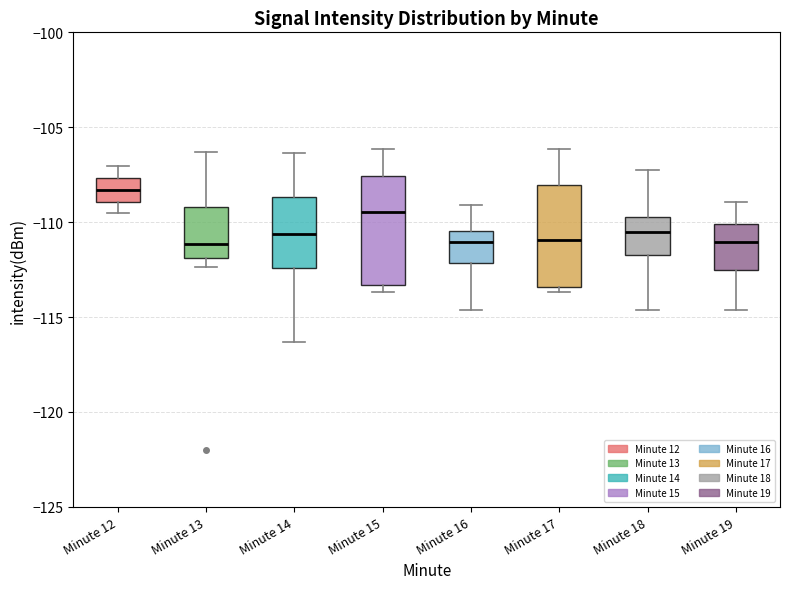

Reading left to right, transcribe this box plot: for each box, give where its median line is, the range the box spans, and where its two whiskers end, as read against the y-axis. The values are not printed on the chart, so give them approximately, as read against the axis.

Minute 12: median -108.5, box -109.0 to -107.5, whiskers -109.5 to -107.0
Minute 13: median -111.0, box -112.0 to -109.0, whiskers -112.5 to -106.5
Minute 14: median -110.5, box -112.5 to -108.5, whiskers -116.5 to -106.5
Minute 15: median -109.5, box -113.5 to -107.5, whiskers -113.5 (just below the box's lower edge) to -106.0
Minute 16: median -111.0, box -112.0 to -110.5, whiskers -114.5 to -109.0
Minute 17: median -111.0, box -113.5 to -108.0, whiskers -113.5 (just below the box's lower edge) to -106.0
Minute 18: median -110.5, box -111.5 to -109.5, whiskers -114.5 to -107.0
Minute 19: median -111.0, box -112.5 to -110.0, whiskers -114.5 to -109.0